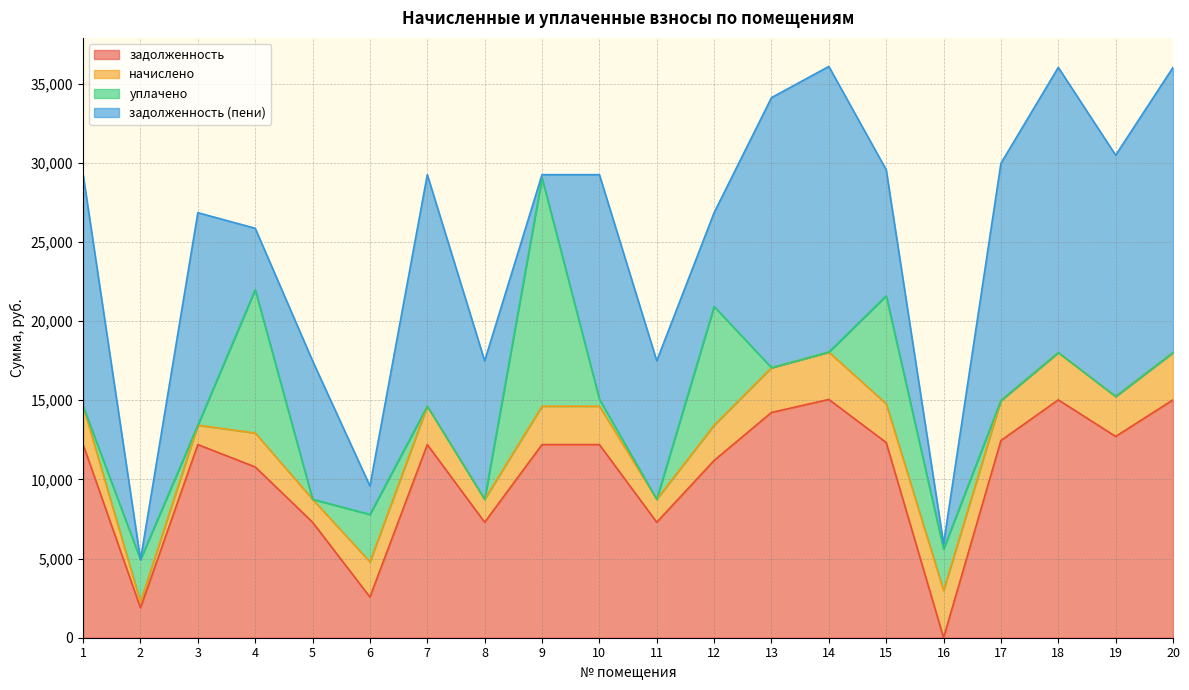

Reading left to right, list all the values displayed in this chart.

задолженность: 12198.0	1886.2	12198.0	10785.6	7293.1	2570.2	12198.0	7293.1	12198.0	12198.0	7293.1	11196.5	14226.7	15048.5	12326.4	0.0	12454.2	15022.8	12711.6	15022.8
начислено: 2424.0	365.8	1223.4	2143.3	1449.3	2219.8	2424.0	1449.3	2424.0	2424.0	1449.3	2224.9	2827.1	2990.3	2449.4	2985.3	2526.0	2985.3	2526.0	2985.3
уплачено: 0.0	2677.4	0.0	9051.2	0.0	2995.0	0.0	0.0	14414.7	439.6	0.0	7496.0	0.0	0.0	6816.0	2617.4	0.0	0.0	0.0	0.0
задолженность (пени): 14622.0	0.0	13421.4	3877.7	8742.4	1795.0	14622.0	8742.4	207.2	14182.4	8742.4	5925.4	17053.8	18038.8	7959.8	331.7	14980.2	18008.1	15237.6	18008.1